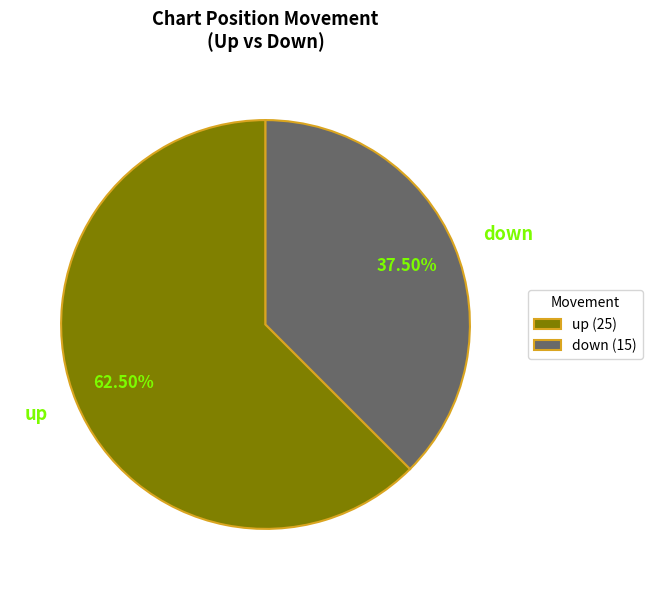

How many segments does this pie chart have?

2